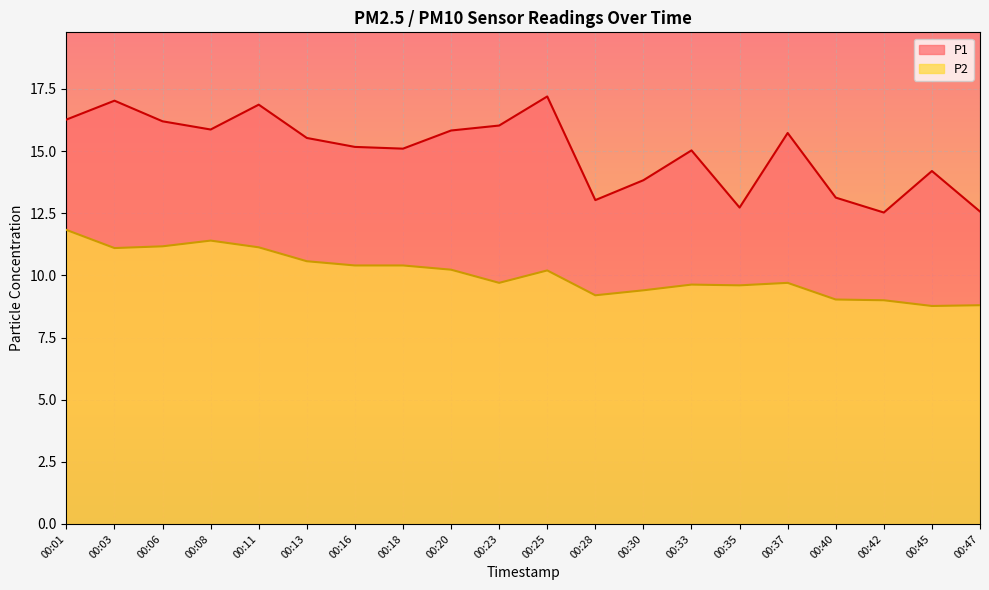

Does the chart display data point markers on the line(s)?

No